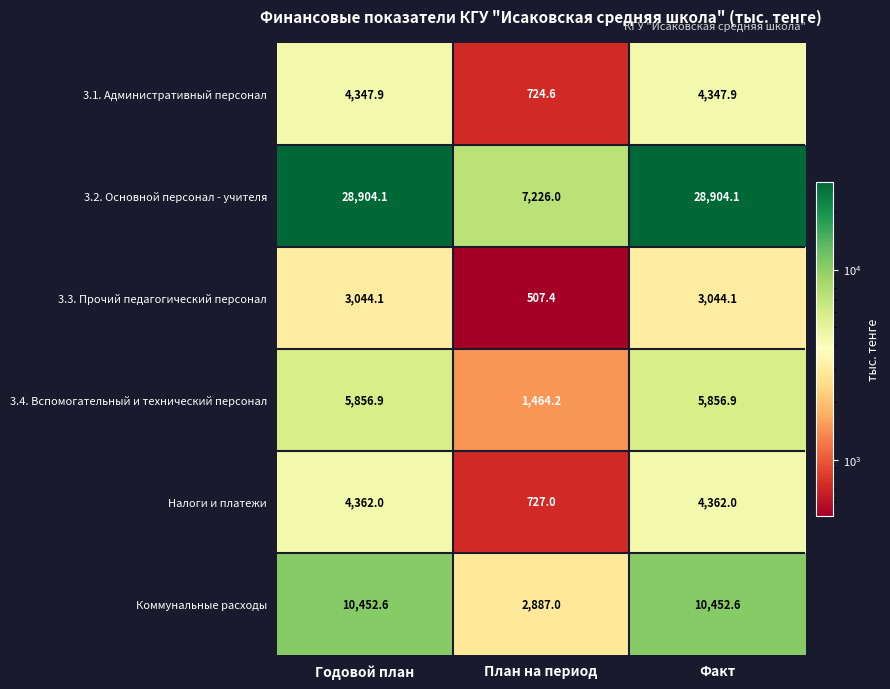

What is the sum of the 3.2. Основной персонал - учителя values at Факт and План на период?

36130.1